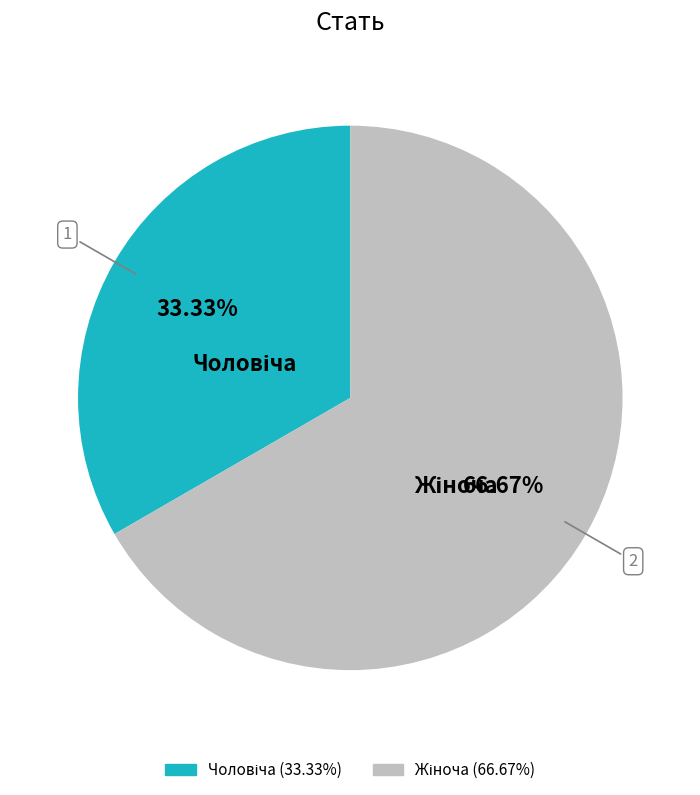

Is there any slice that represents more than half of the pie?

Yes